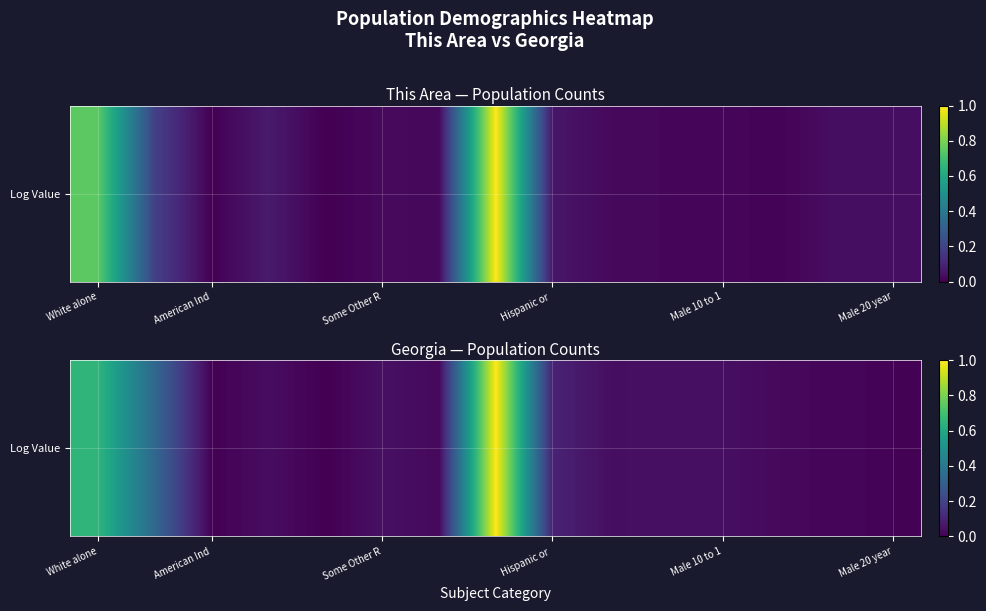

What is the average value?

0.2